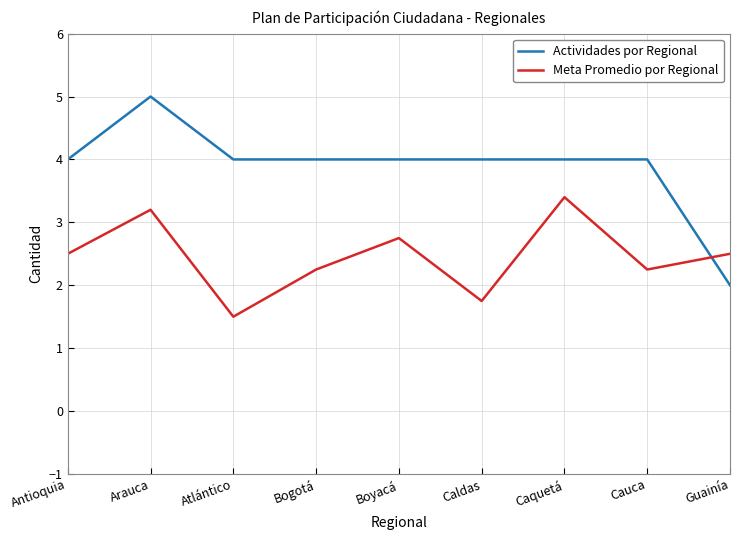

What is the difference between the maximum and minimum values in the Meta Promedio por Regional series?

1.9